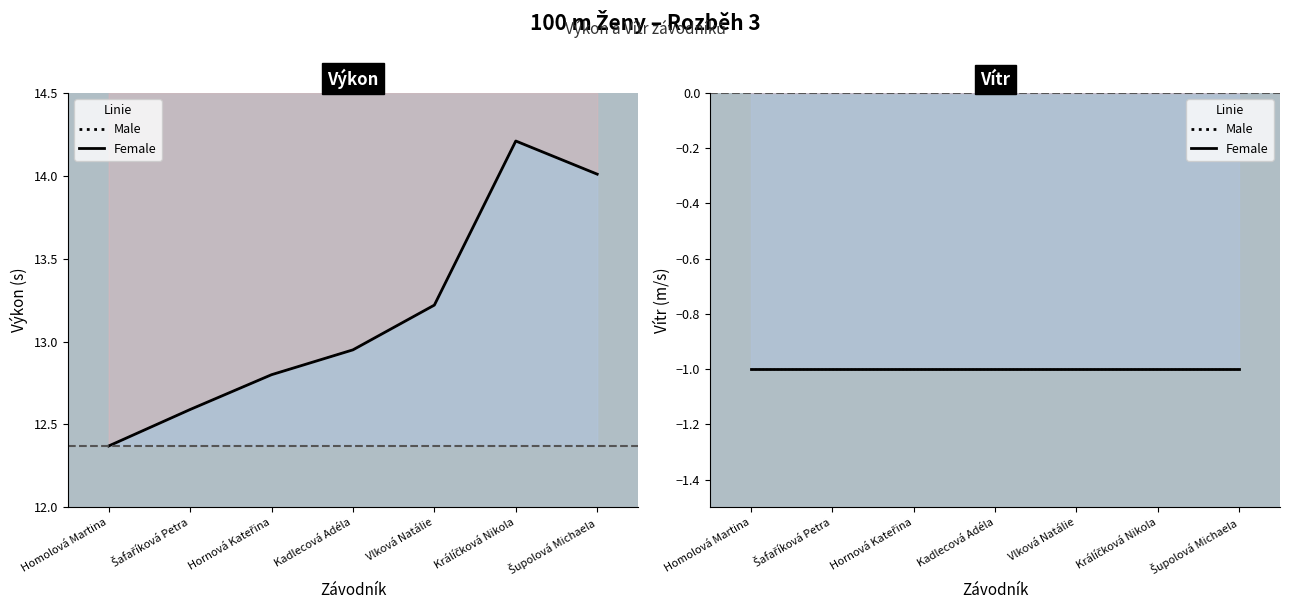

True or false: Vítr (m/s) and Výkon (s) intersect in this chart.

False